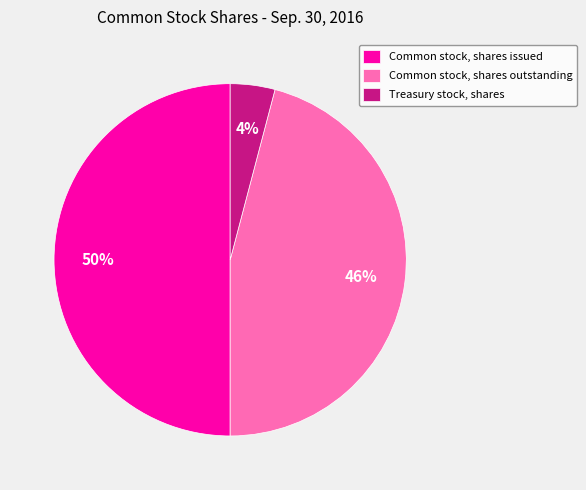

How many slices are in this pie chart?

3